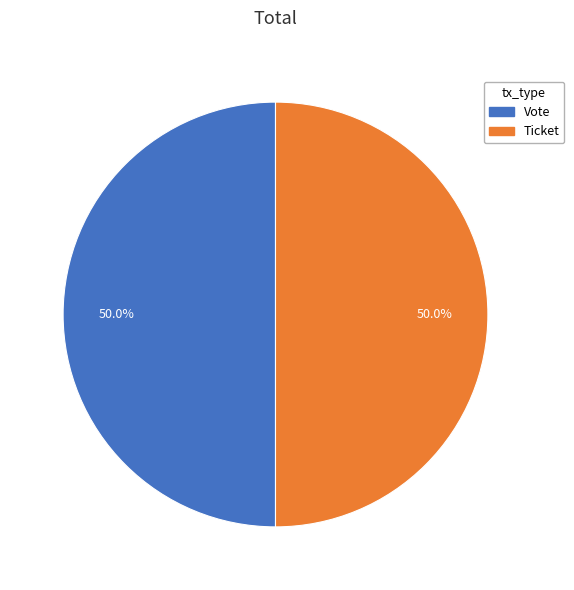

Approximately how many times larger is the value at Ticket compared to Vote?

1.0